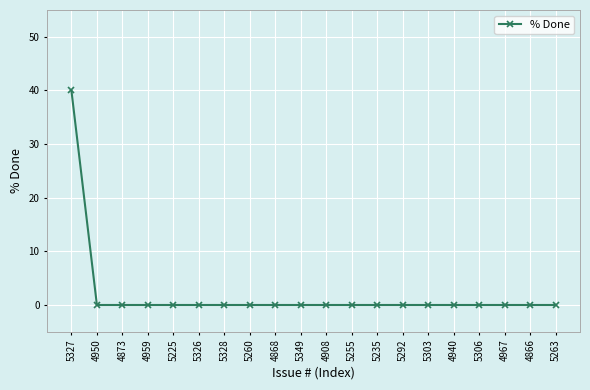

What is the difference between the maximum and minimum values?

40